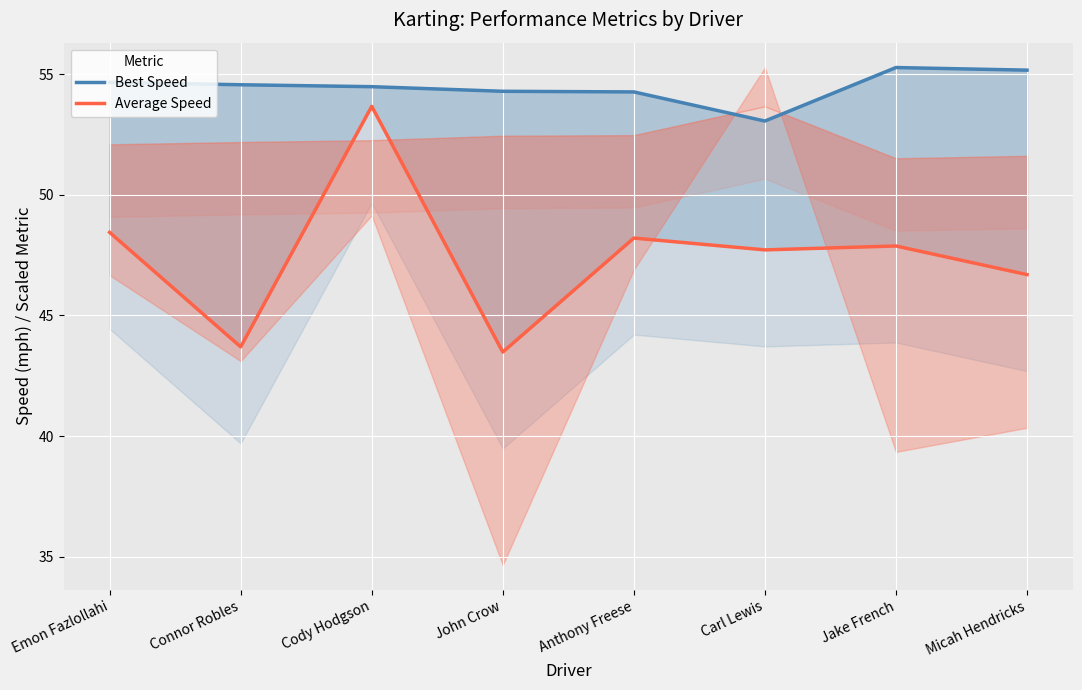

What is the sum of all Best Speed values?

435.7